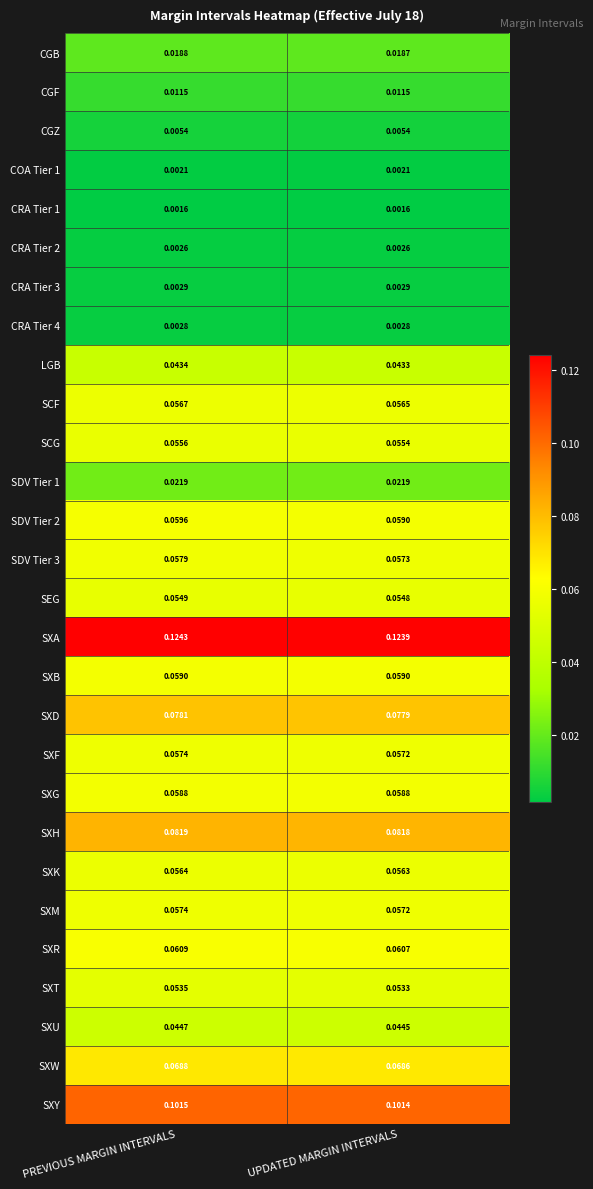

Which category has the lowest value in the CGB series?

UPDATED MARGIN INTERVALS